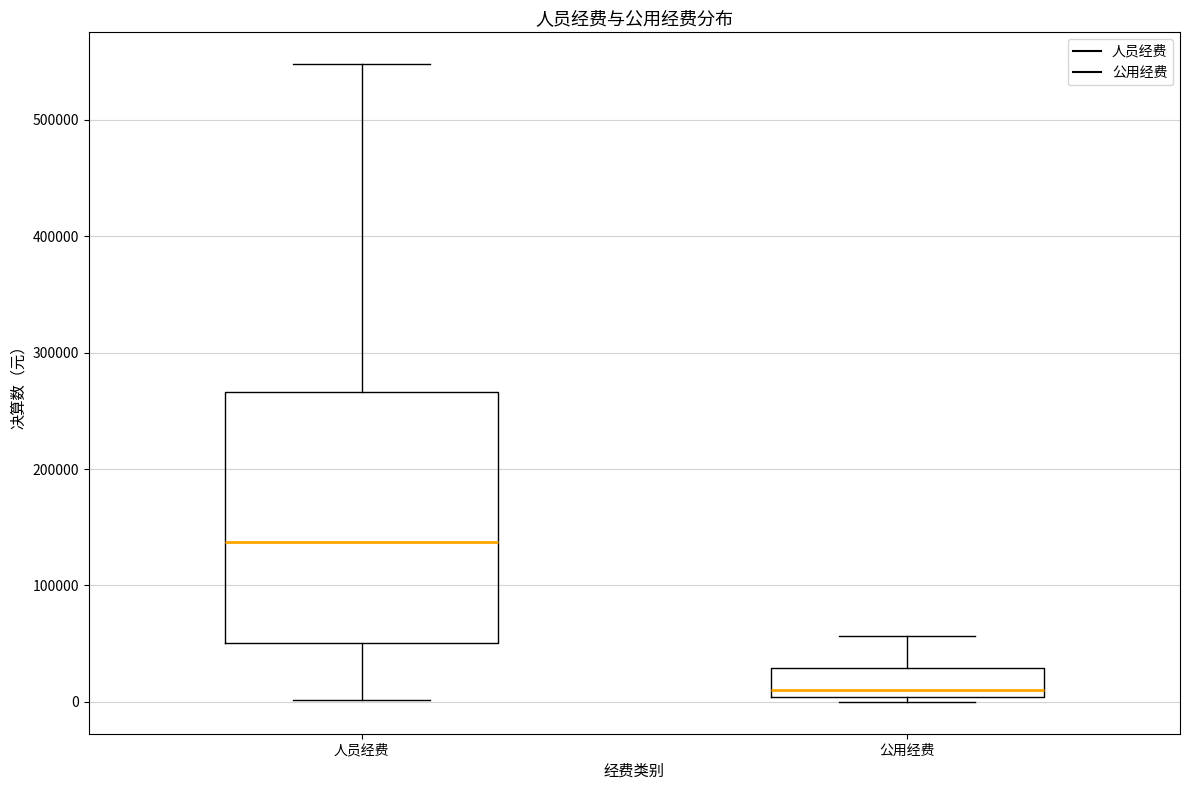

Reading left to right, read every box against the y-axis: the position of its median line, the range the box covers, and the ends of its whiskers. The values are not printed on the chart, so give them approximately, as read against the axis.

人员经费: median 140000, box 50000 to 270000, whiskers 0 to 550000
公用经费: median 10000, box 0 to 30000, whiskers 0 (just below the box's lower edge) to 60000